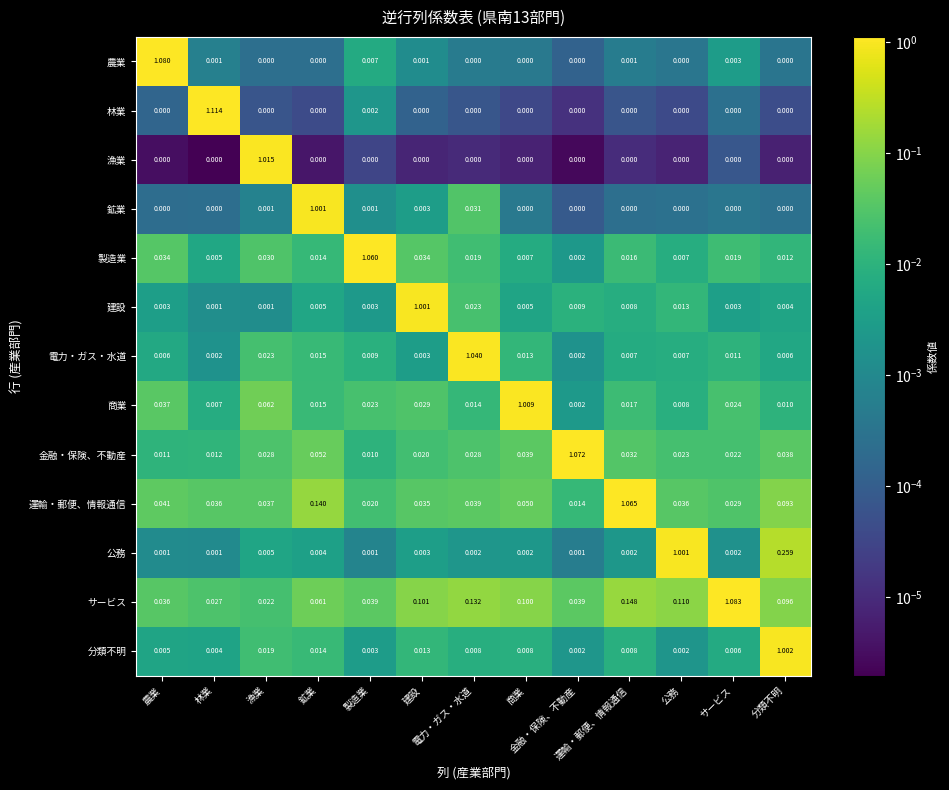

Count the number of categories in the chart.

13